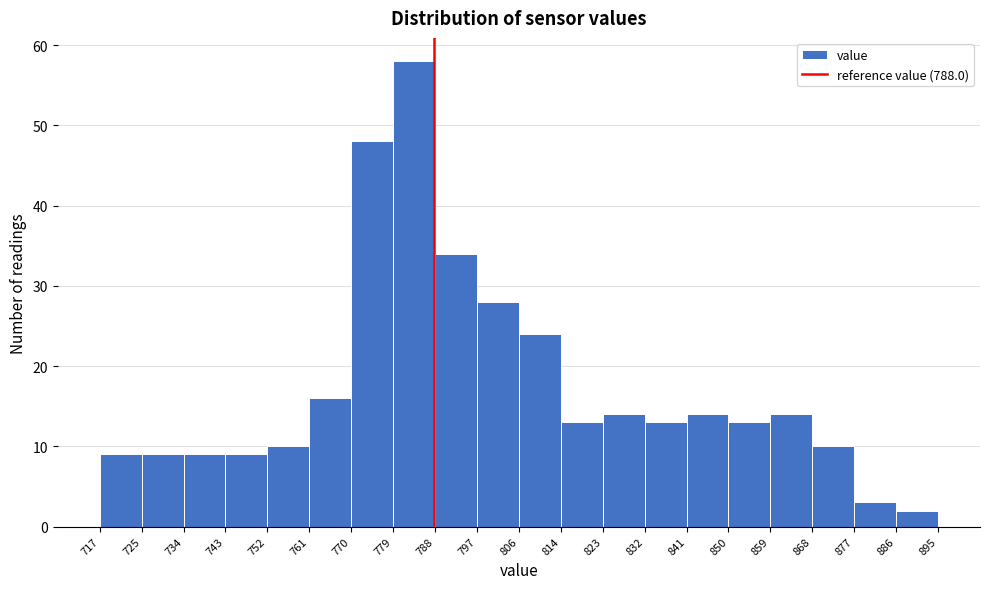

Reading left to right, transcribe this chart: for each bar, give the range it covers on the x-axis and its height. The values are not printed on the chart, so give them approximately, as read against the axis.

717 to 725: 9
725 to 734: 9
734 to 743: 9
743 to 752: 9
752 to 761: 10
761 to 770: 16
770 to 779: 48
779 to 788: 58
788 to 797: 34
797 to 806: 28
806 to 814: 24
814 to 823: 13
823 to 832: 14
832 to 841: 13
841 to 850: 14
850 to 859: 13
859 to 868: 14
868 to 877: 10
877 to 886: 3
886 to 895: 2